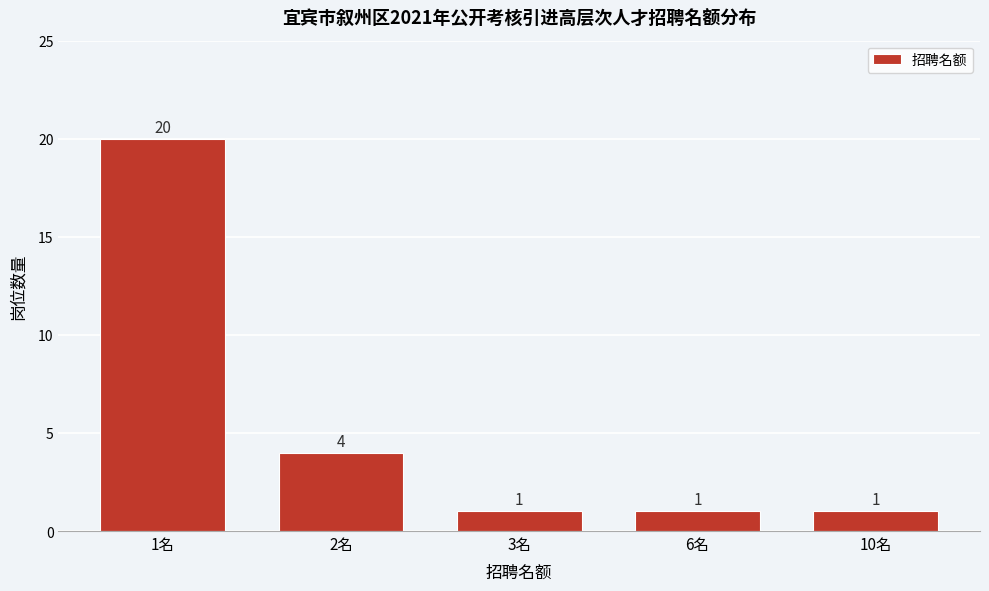

Reading left to right, list all the values displayed in this chart.

20	4	1	1	1